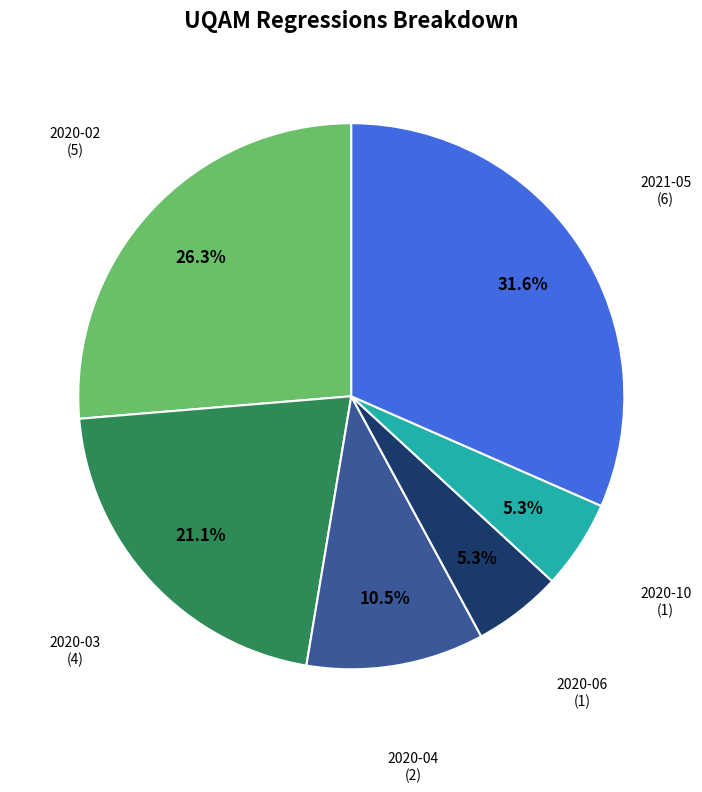

Is there a majority slice in this chart?

No